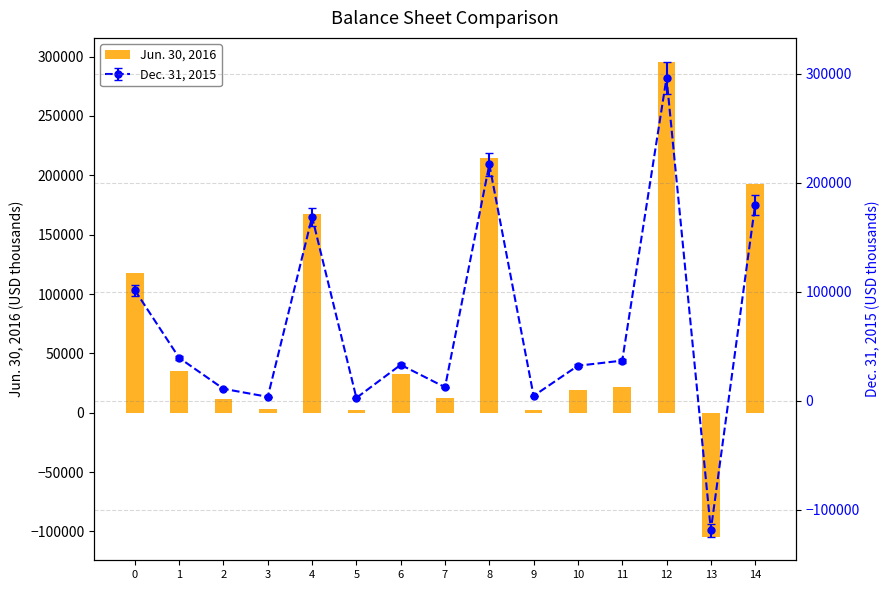

How many bars are there in total?

15